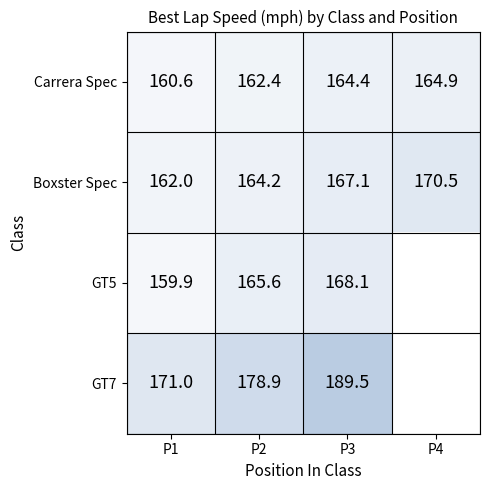

Is the value of Carrera Spec at P1 greater than the value of Boxster Spec at P2?

No